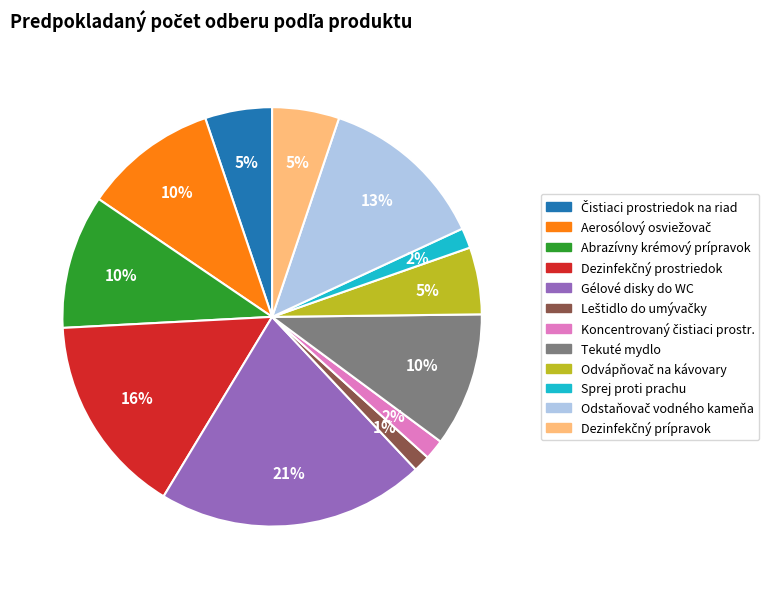

Which slice is the largest?

Gélové disky do WC